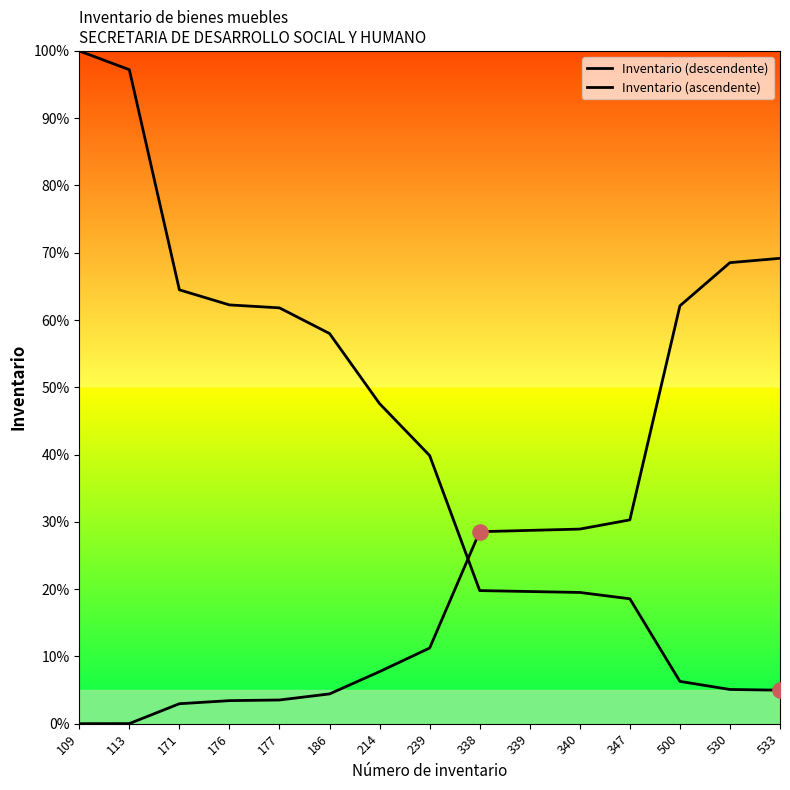

Which series contains the highest Y value?

Inventario (descendente)